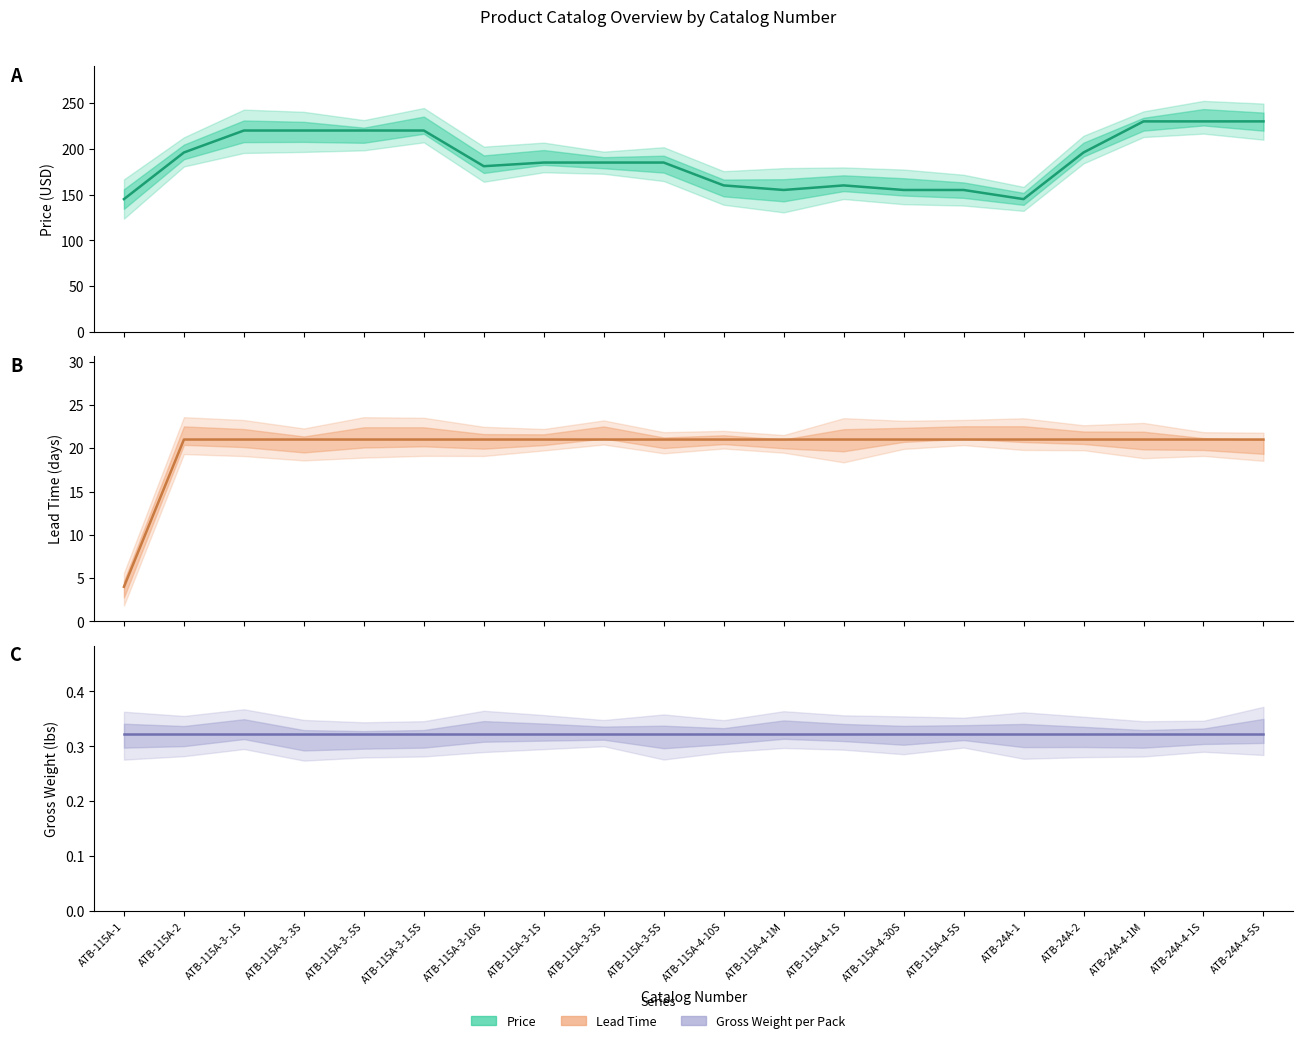

True or false: Price and Lead Time cross at least once.

False